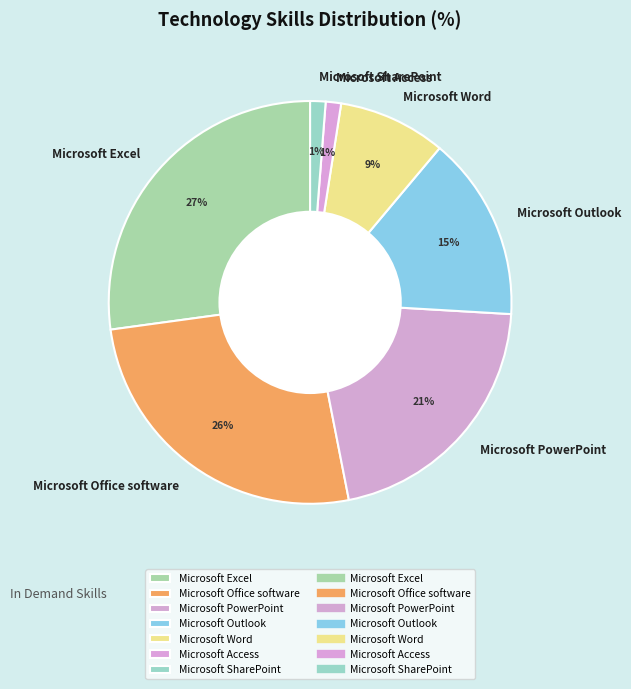

Which slice is the largest?

Microsoft Excel